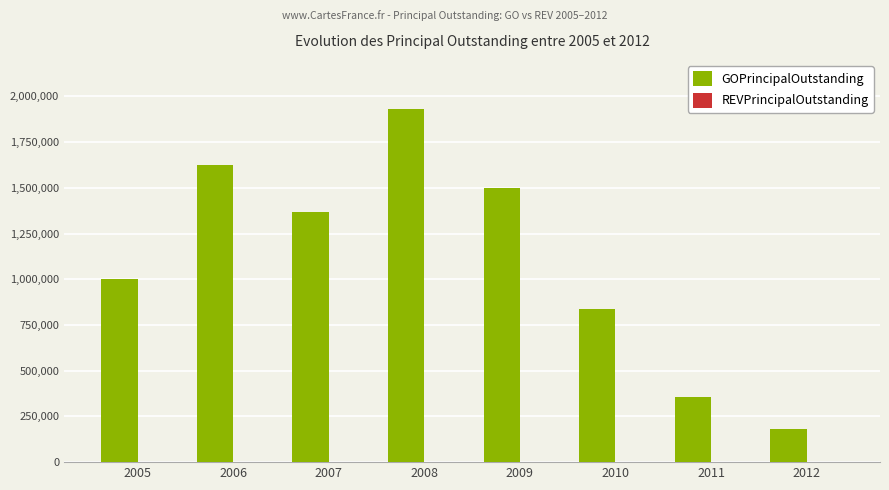

Count the number of categories in the chart.

8